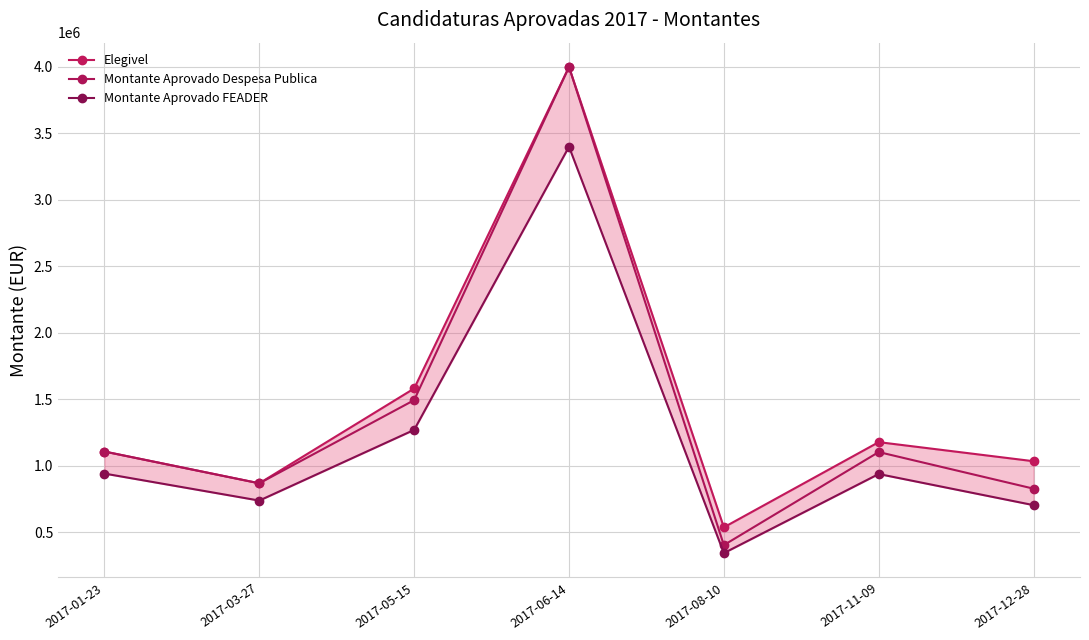

True or false: Elegivel has a value of 1650470.7 at 2017-12-28.

False